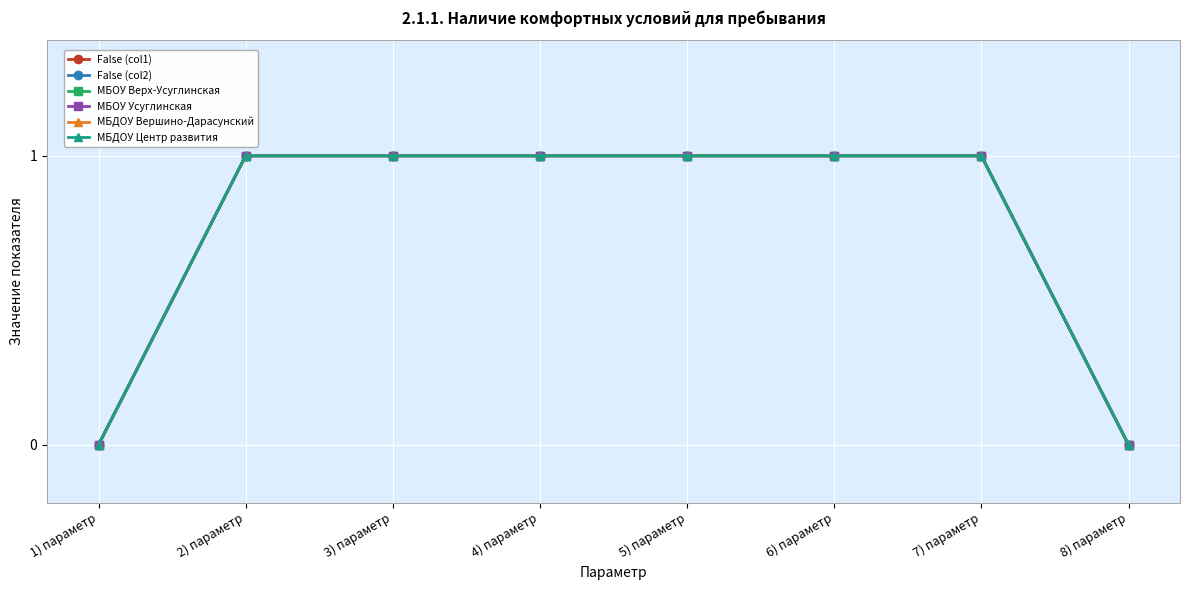

What is the difference between the False (col1) values at 4) параметр and 1) параметр?

1